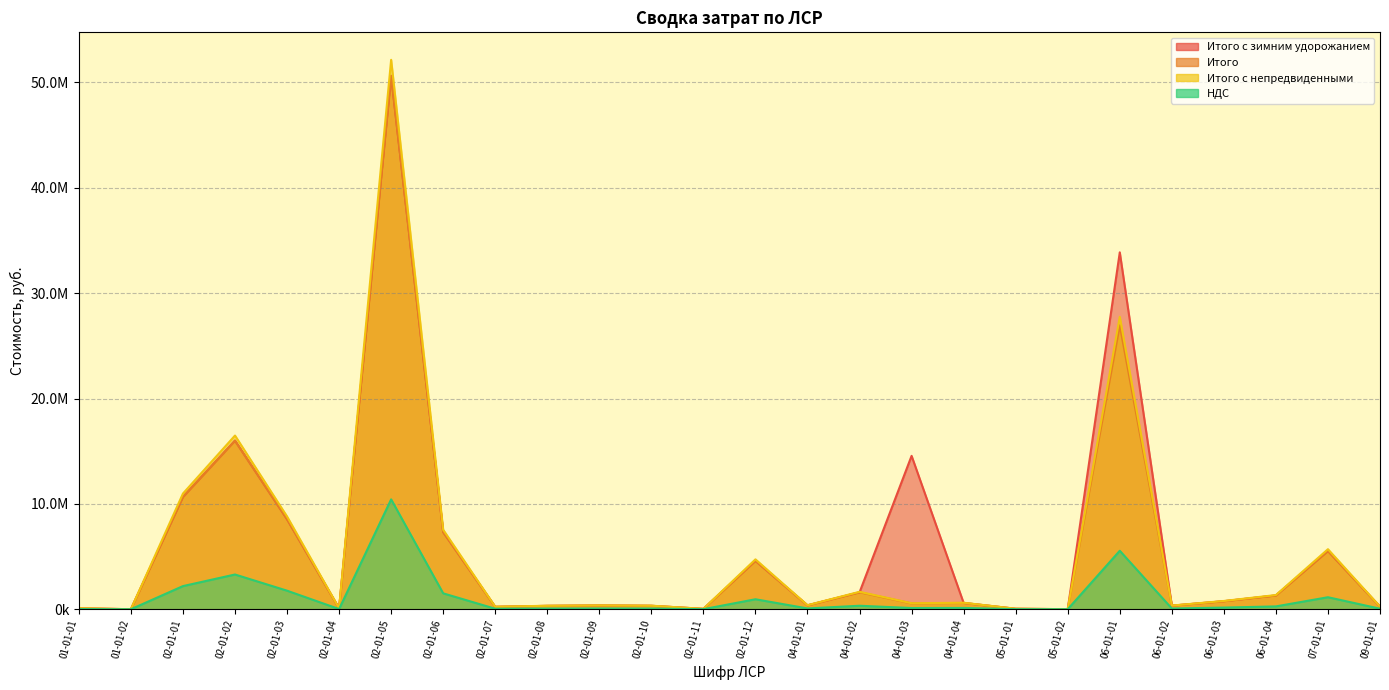

What is the highest value of the Итого с непредвиденными series?

52145755.4